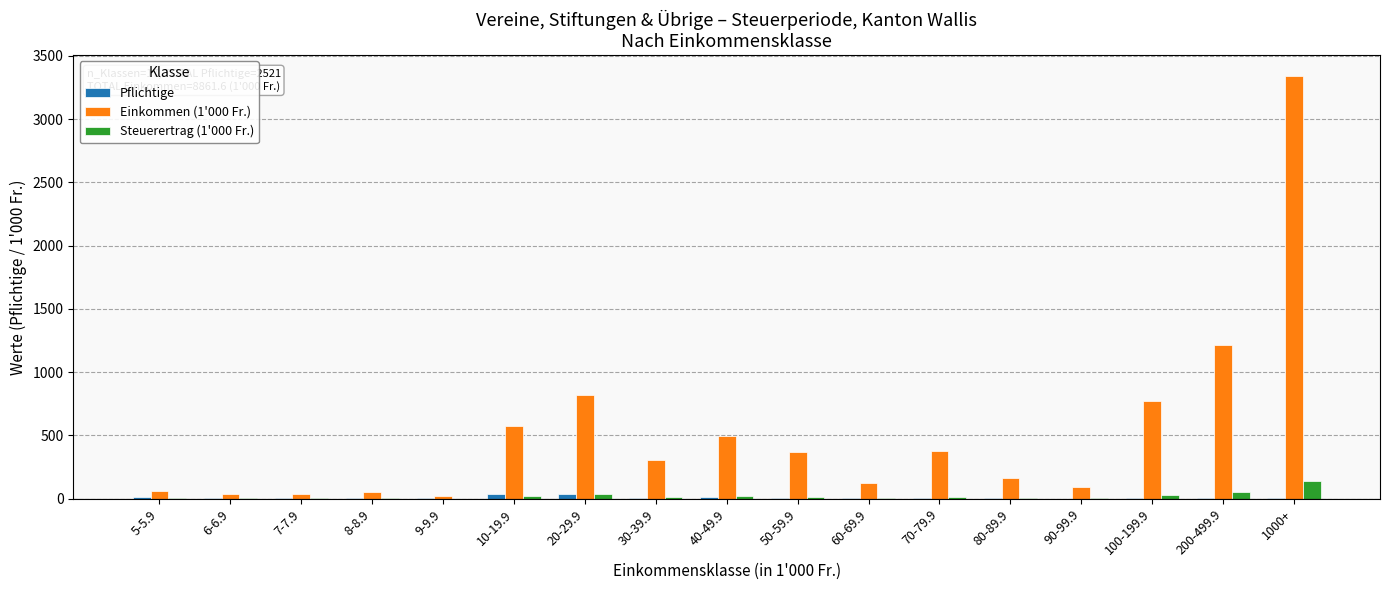

At which label does Einkommen (1'000 Fr.) reach its peak?

1000+